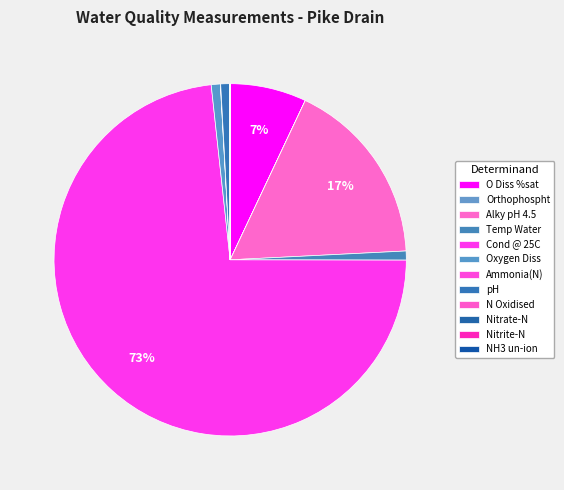

What is the largest slice in the pie chart?

Cond @ 25C